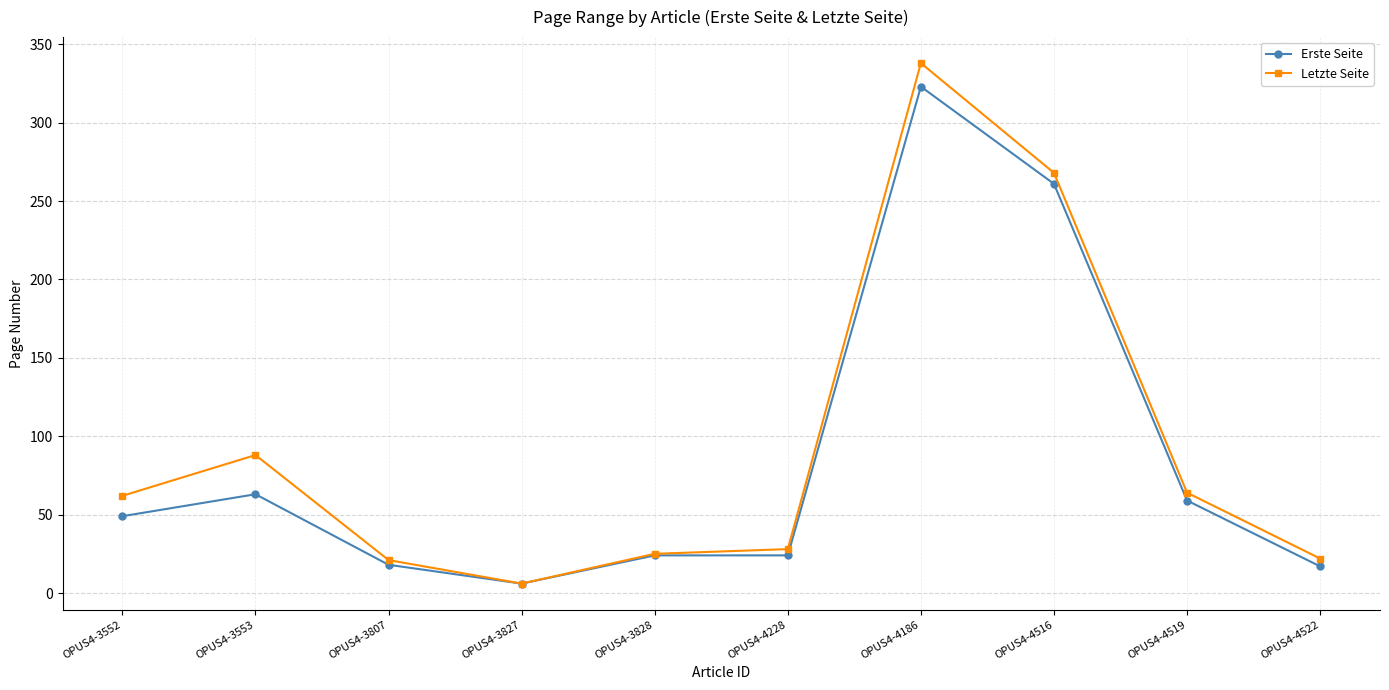

At which category is the sum across all series the highest?

OPUS4-4186